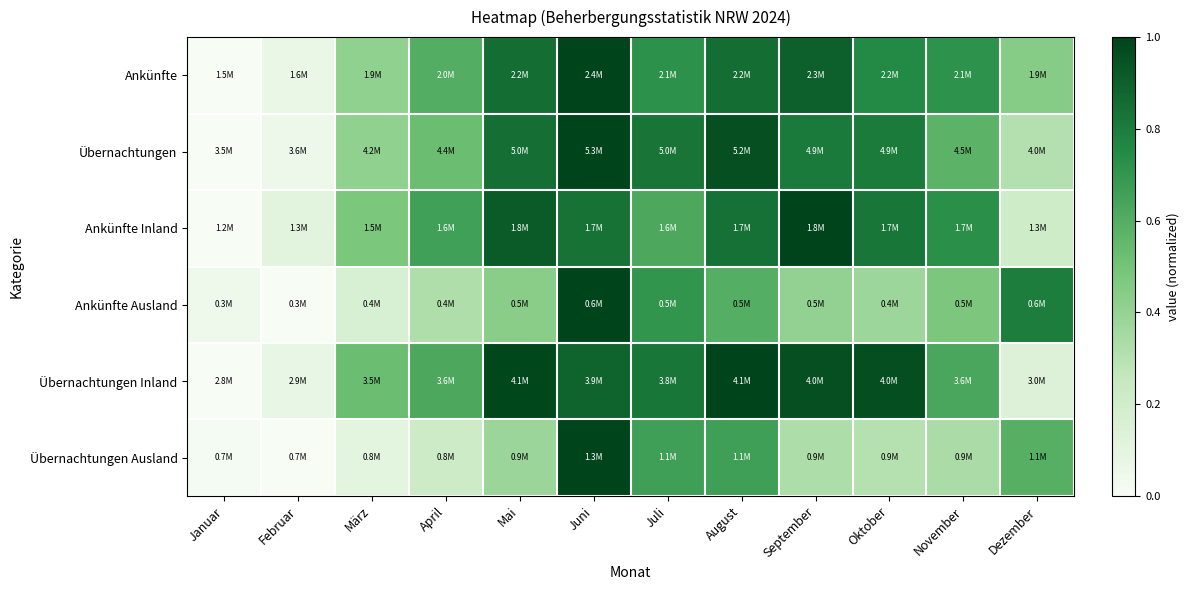

Rank the series by their maximum value, from highest to lowest.

Ankünfte, Übernachtungen, Ankünfte Inland, Ankünfte Ausland, Übernachtungen Inland, Übernachtungen Ausland